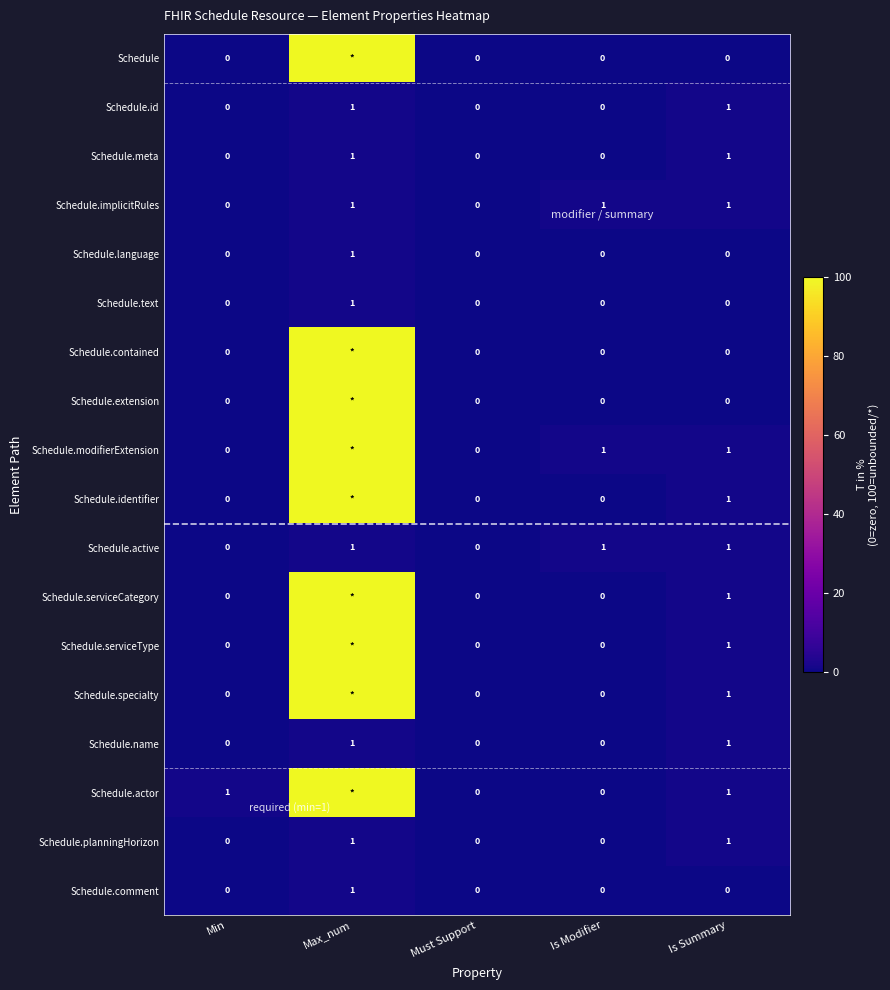

At which label does Schedule.comment reach its peak?

Max_num